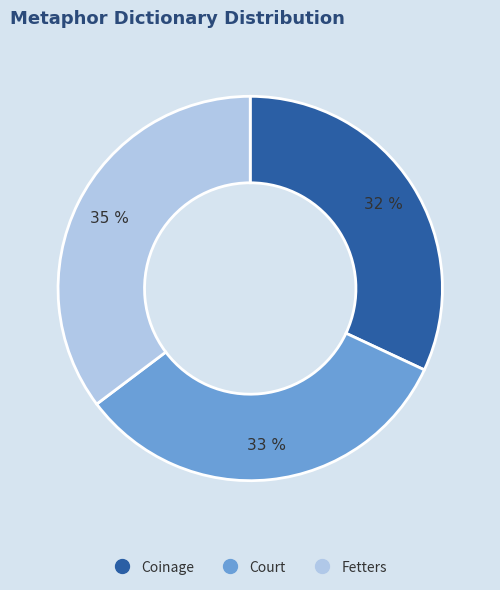

What is the ratio of the value at Coinage to the value at Fetters?

0.9